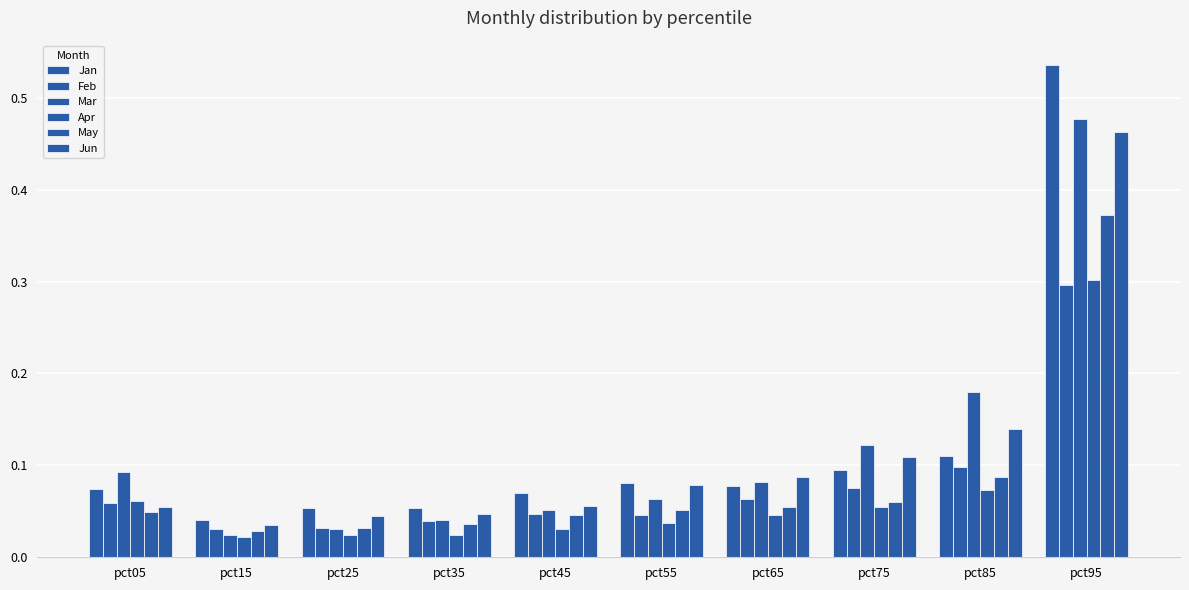

Rank the series by their maximum value, from lowest to highest.

Feb, Apr, May, Jun, Mar, Jan